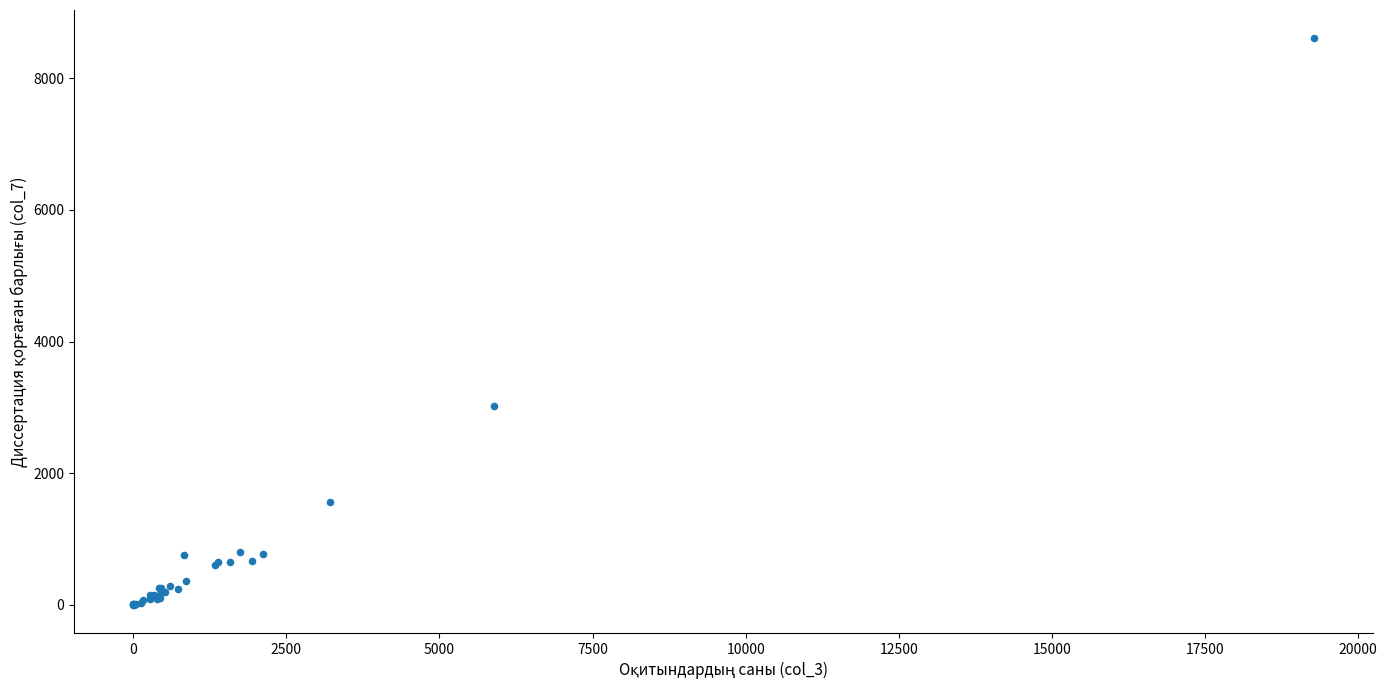

What Y value in the scatter plot is closest to 4304?

3027